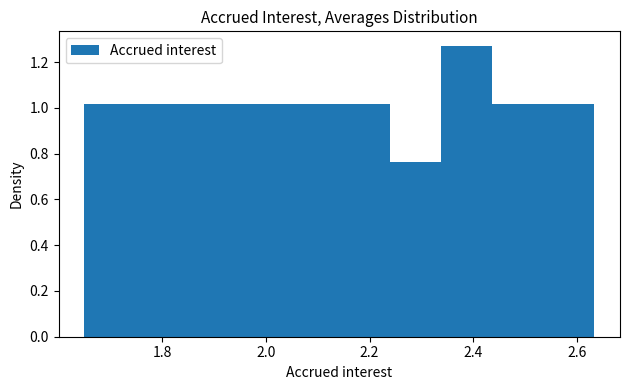

Over which range of the x-axis is the bar tallest?

2.34 to 2.44